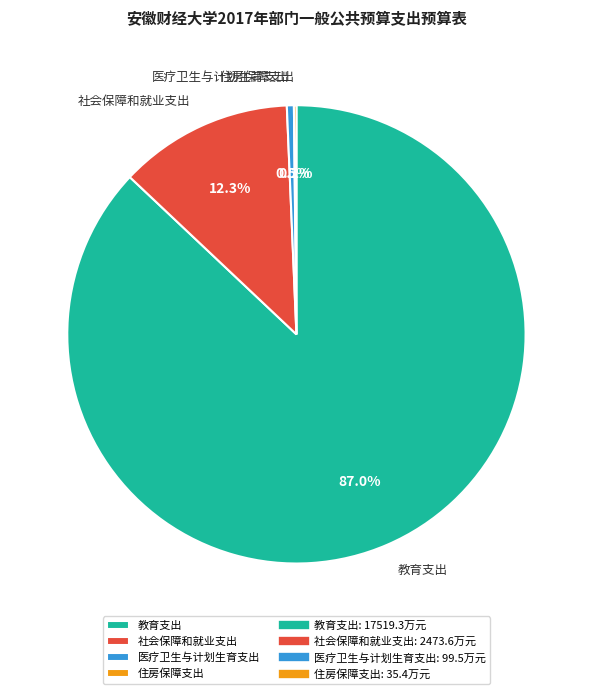

What is the largest slice in the pie chart?

教育支出